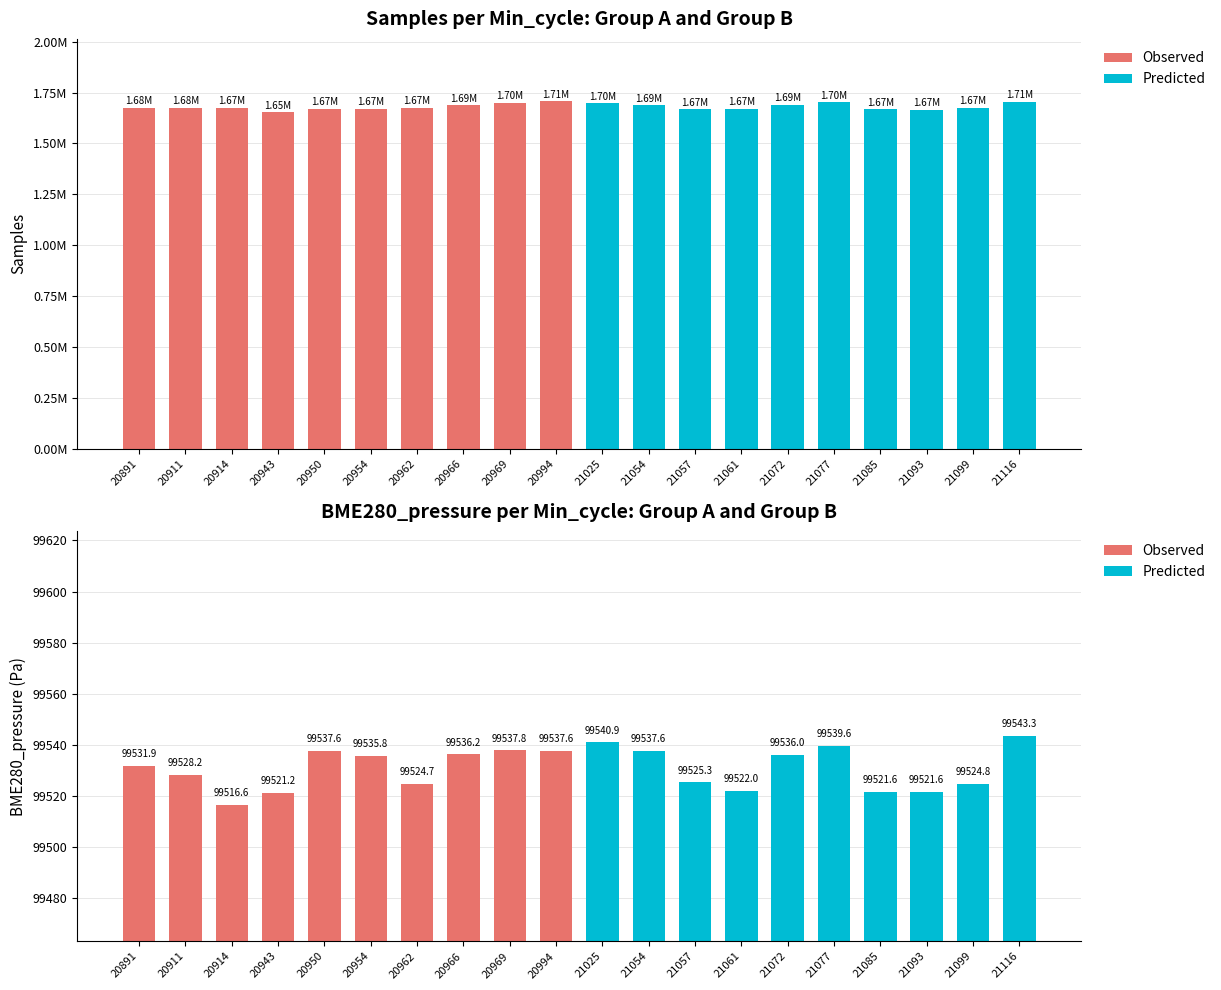

What is the difference between the maximum and minimum values in the Observed series?

21.2